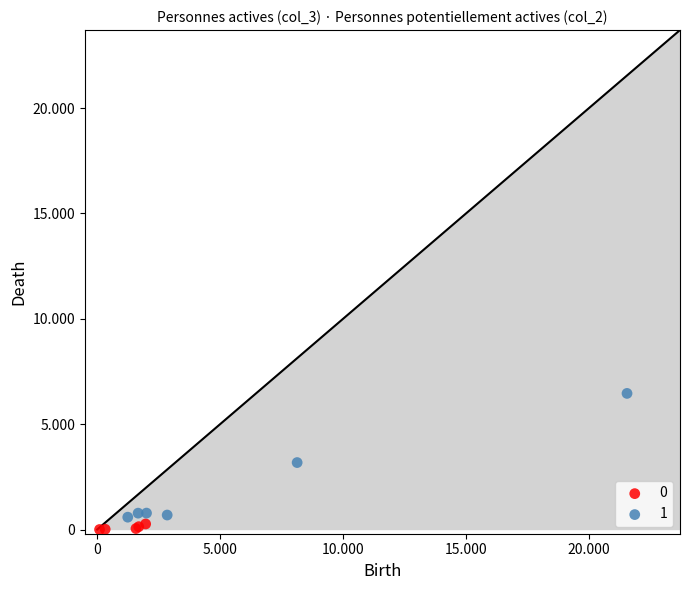

What are all the series names shown in the legend?

0, 1